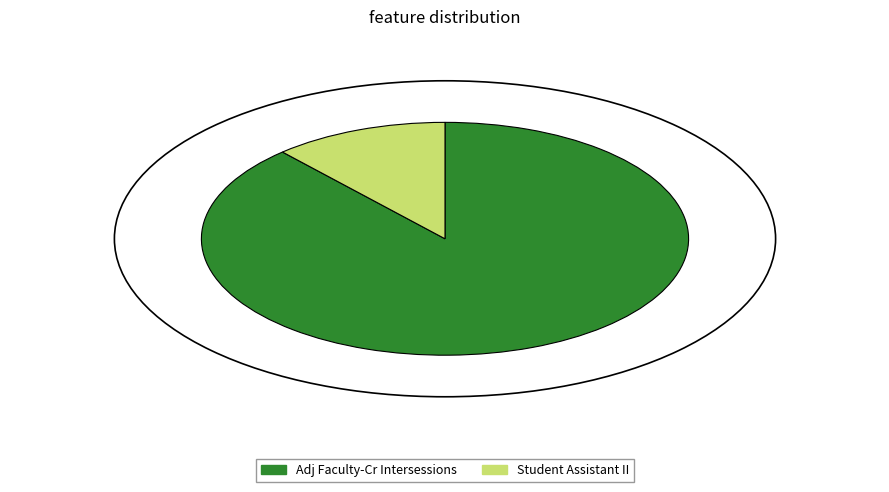

To the nearest percent, what is the combined percentage of Adj Faculty-Cr Intersessions and Student Assistant II?

100%